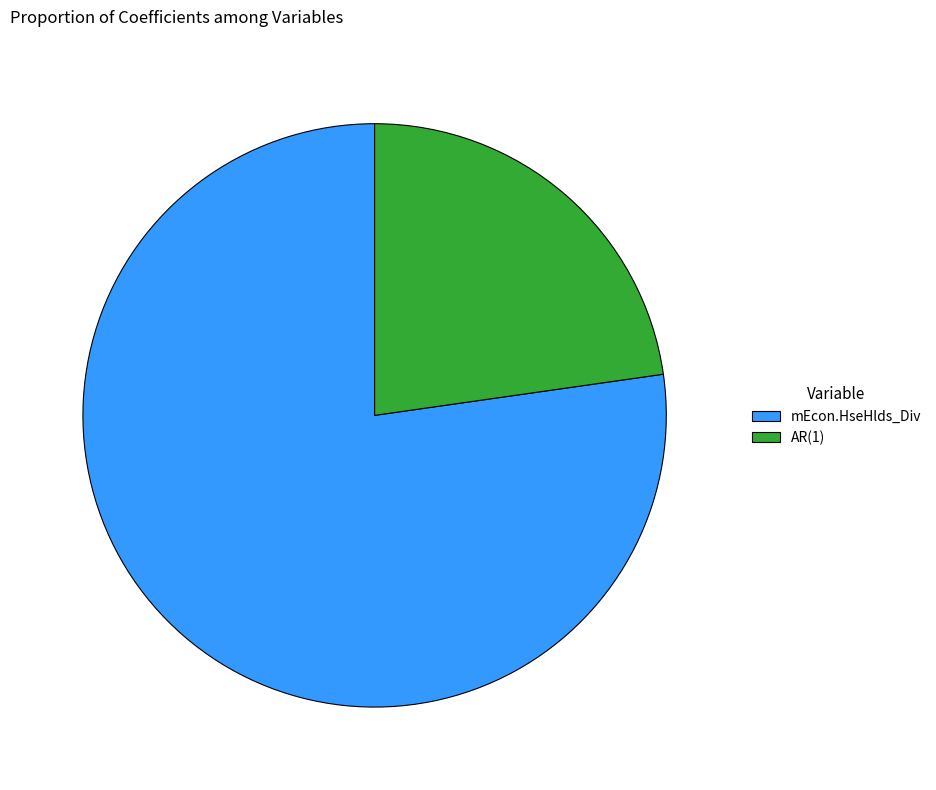

Do AR(1) and mEcon.HseHlds_Div together represent more than half of the pie?

Yes